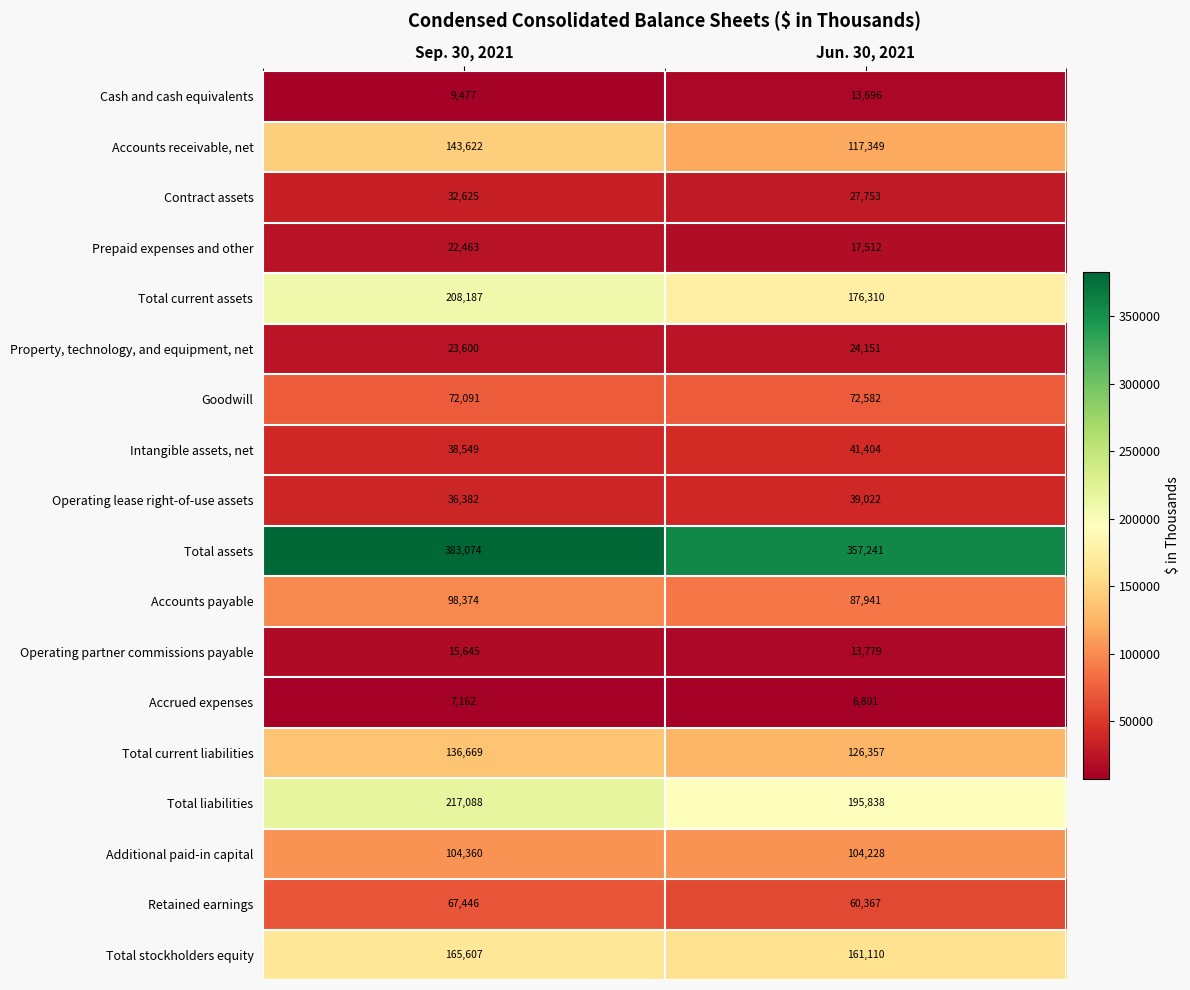

Is the value of Cash and cash equivalents at Sep. 30, 2021 greater than the value of Accounts receivable, net at Sep. 30, 2021?

No